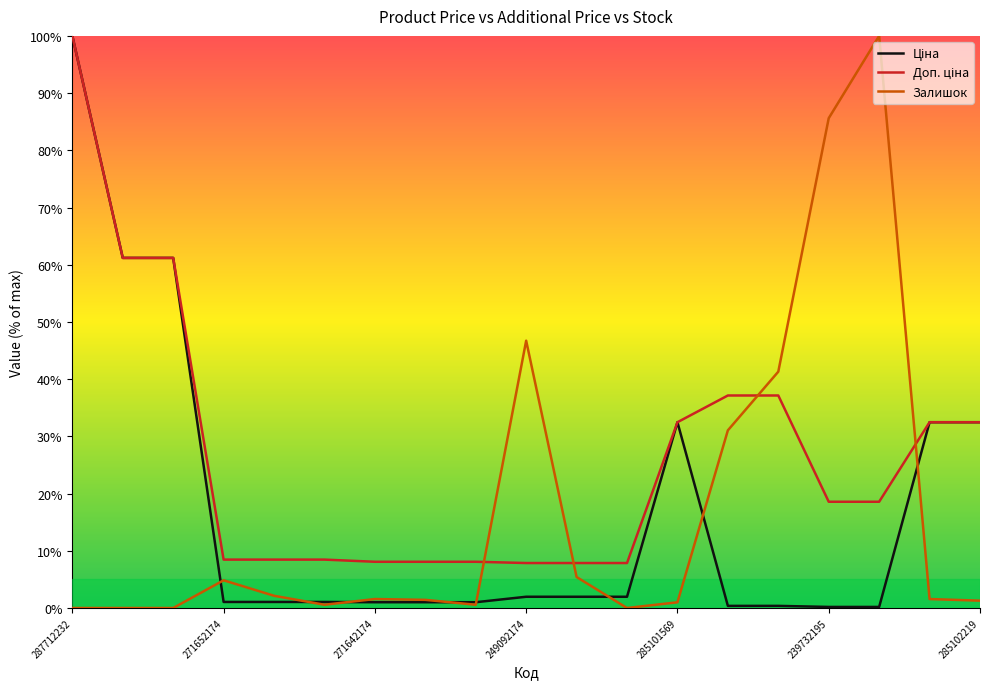

What is the maximum value for Залишок?

100.0